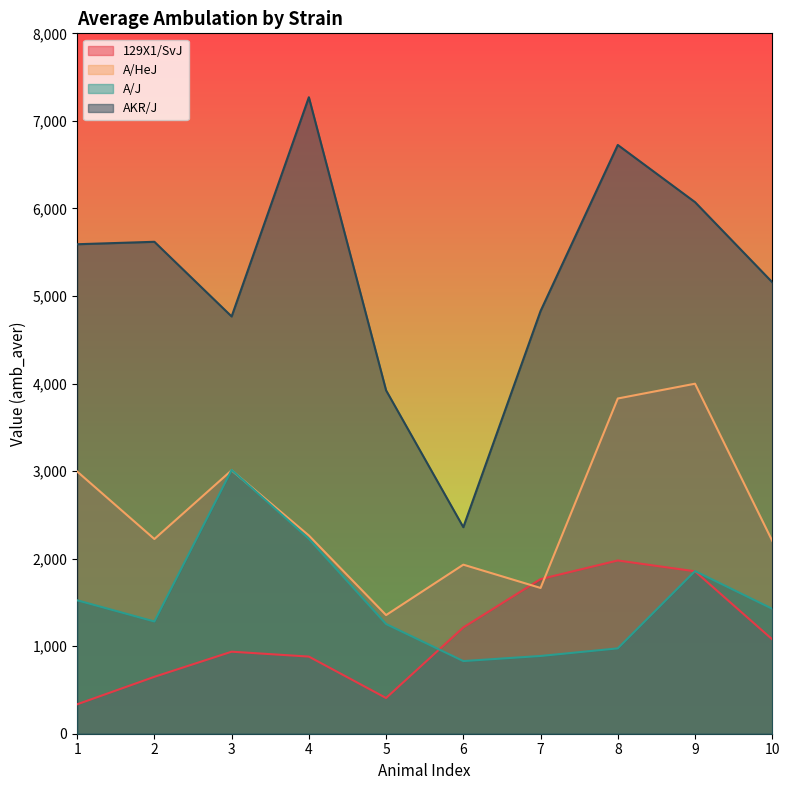

How many interior local valleys does the AKR/J series have?

2